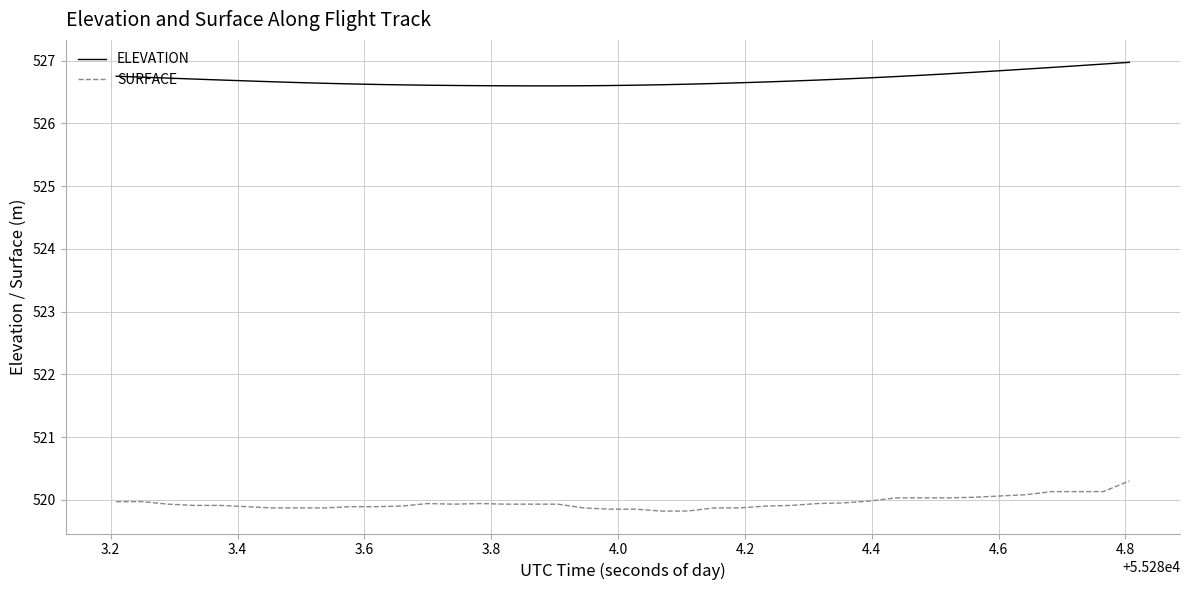

What is the highest value of the SURFACE series?

520.3